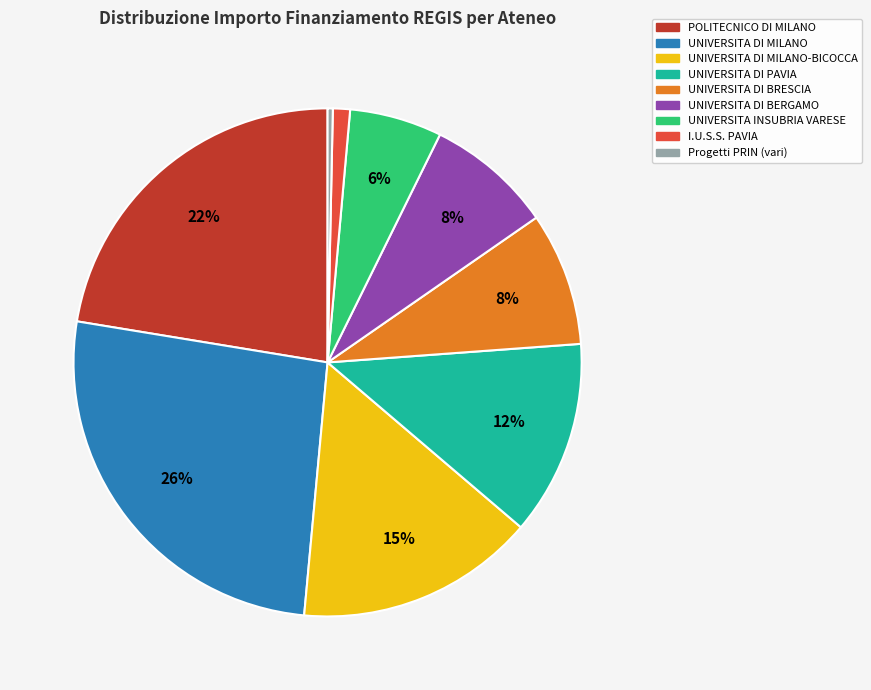

To the nearest percent, what is the combined percentage of UNIVERSITA DI MILANO and UNIVERSITA DI BRESCIA?

35%